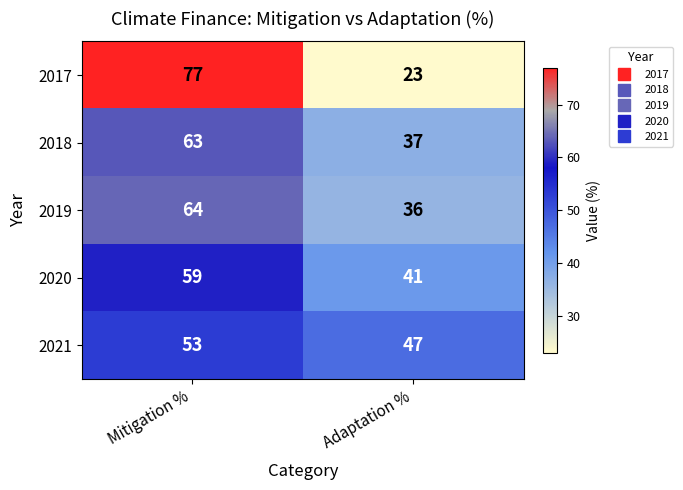

The 2021 series shows 53 at Mitigation %. True or false?

True